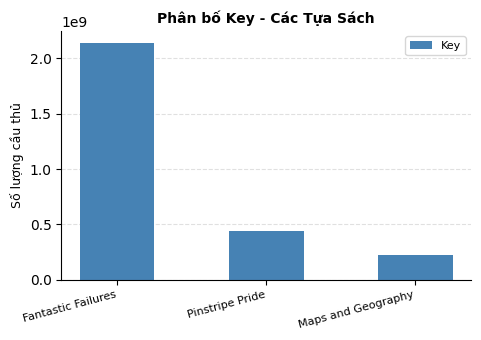

What is the label of the 1st bar from the right?

Maps and Geography